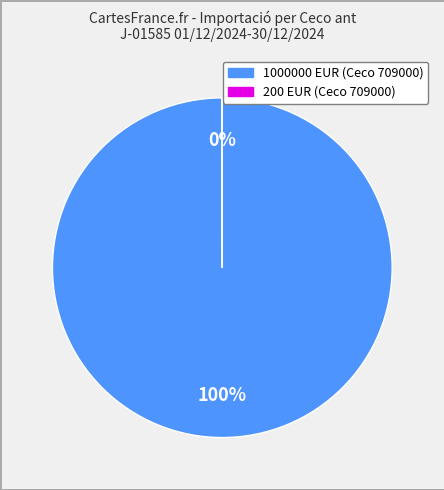

Is there a majority slice in this chart?

Yes